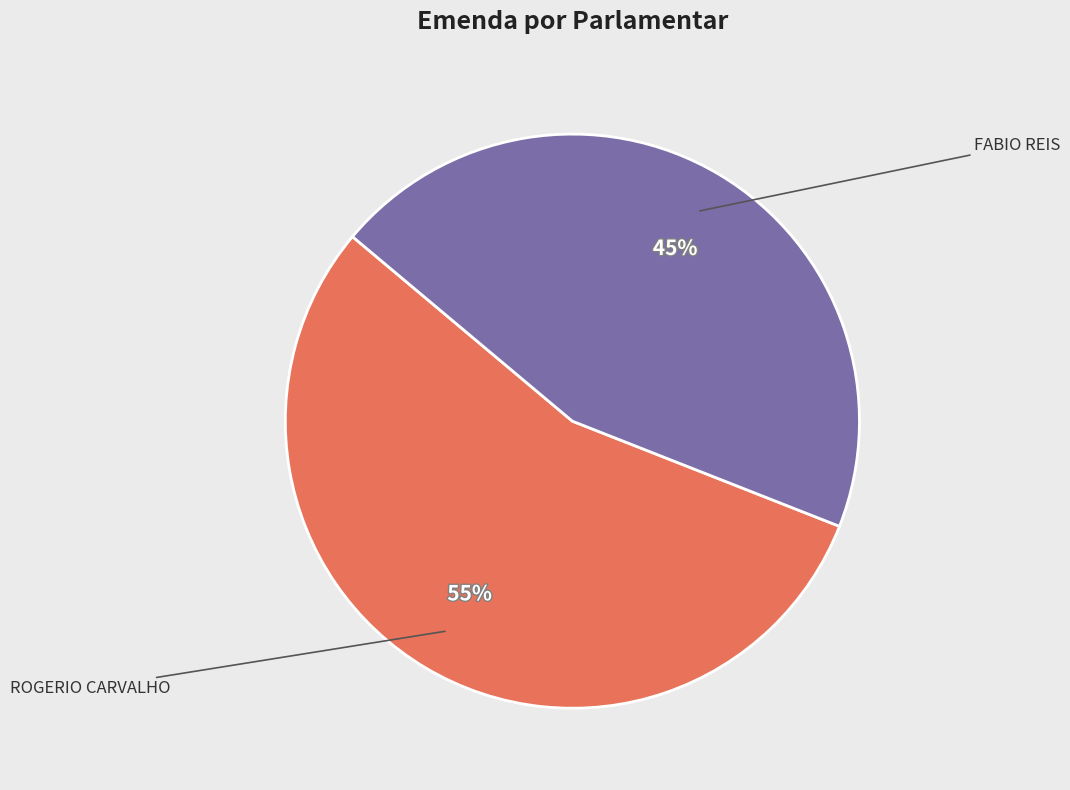

Is there any slice that represents more than half of the pie?

Yes